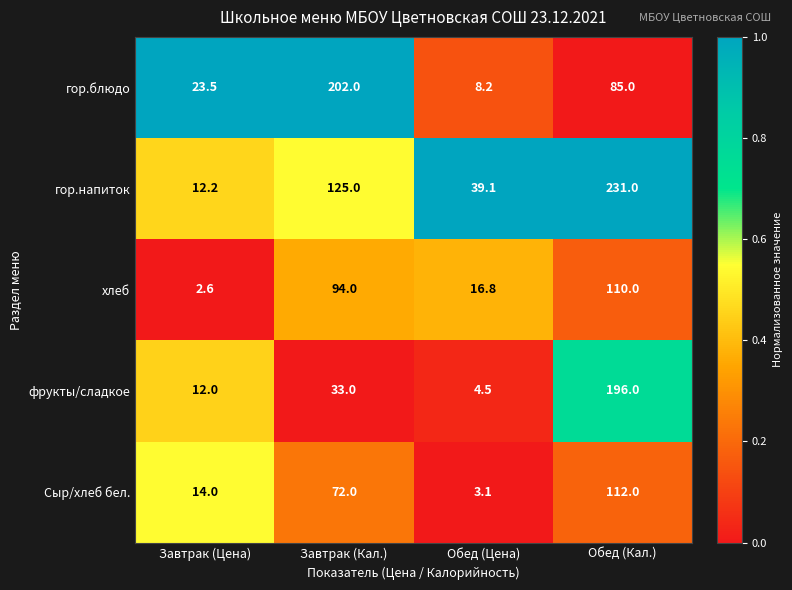

The value of фрукты/сладкое at Завтрак (Кал.) is 17.0. True or false?

False